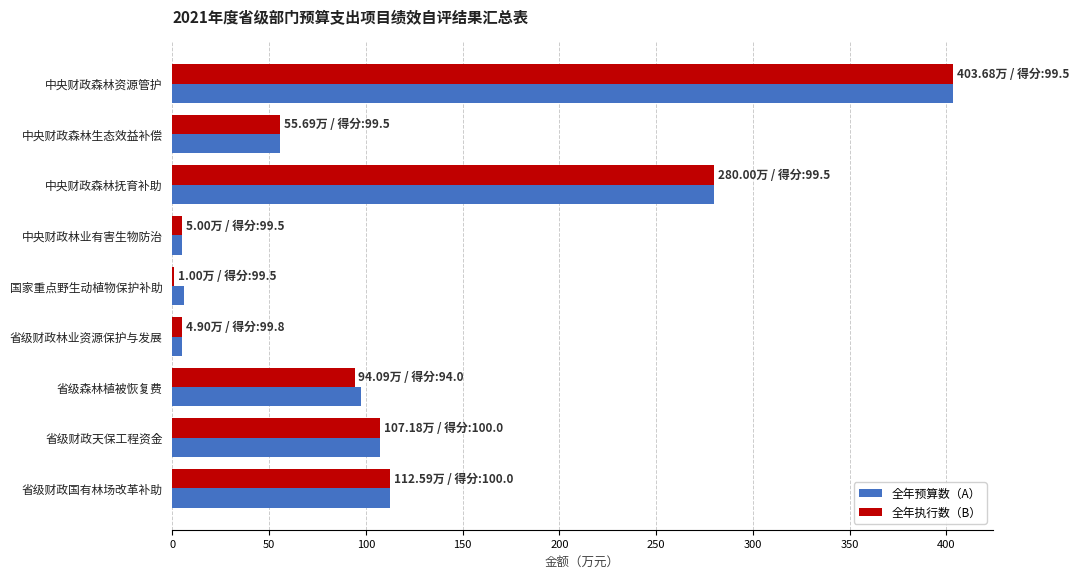

What is the greatest value displayed?

403.7